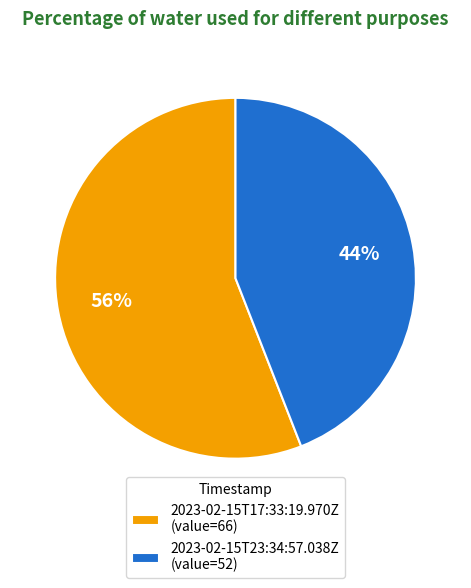

To the nearest percent, what is the difference between the 2023-02-15T17:33:19.970Z and 2023-02-15T23:34:57.038Z slice percentages?

12%